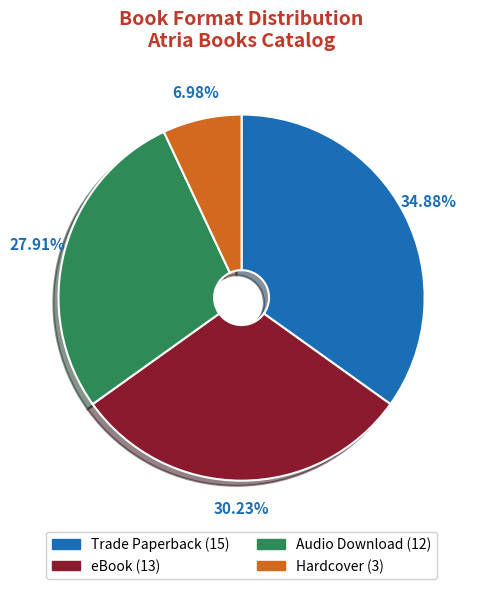

Which category has the biggest portion of the pie?

Trade Paperback